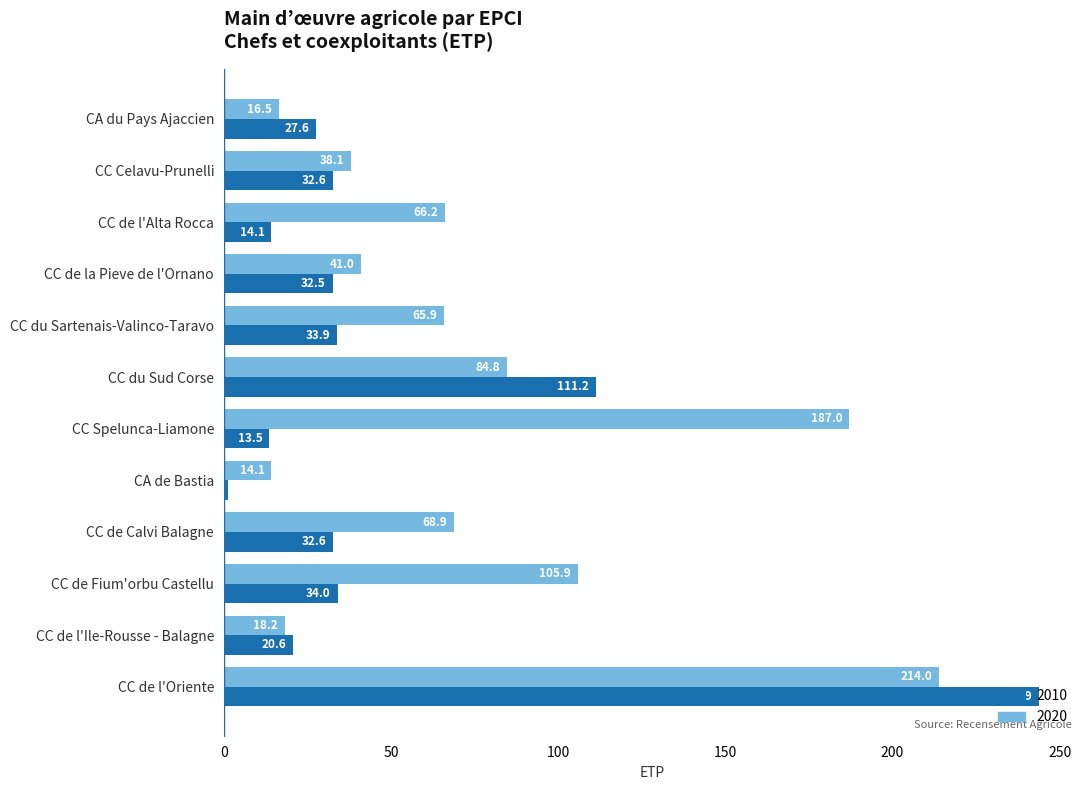

What is the total value across all series at CC du Sud Corse?

196.0